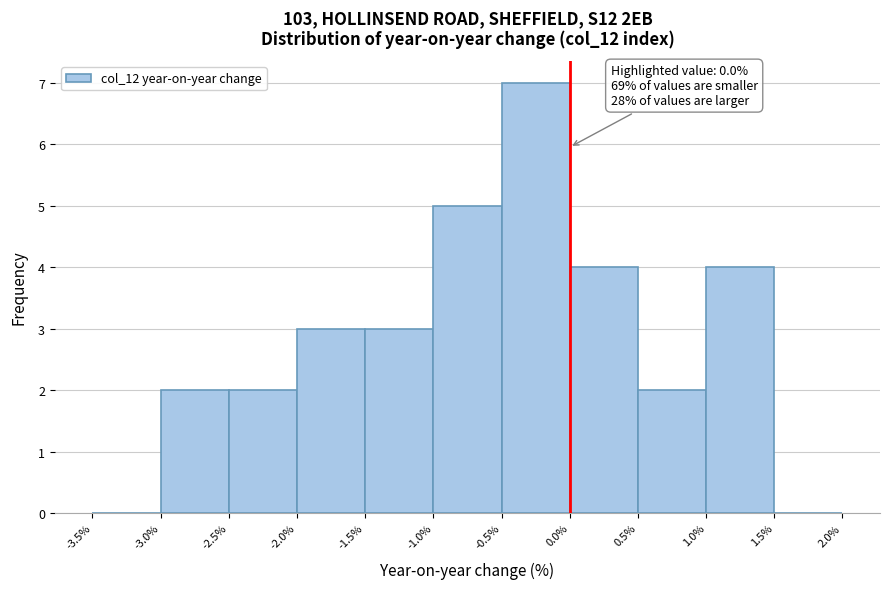

Which range on the x-axis has the tallest bar?

-0.5% to 0.0%